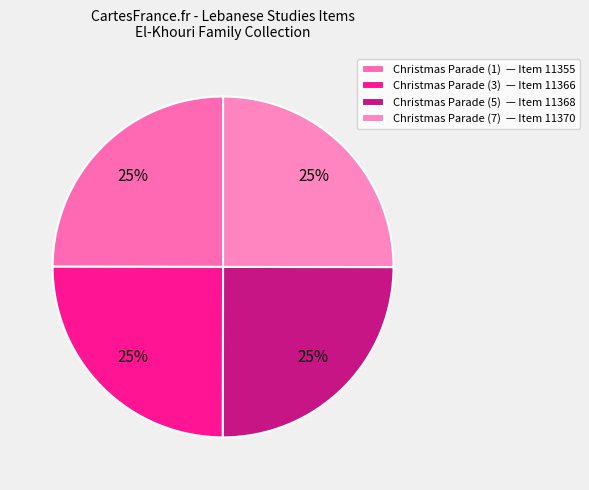

How many segments does this pie chart have?

4